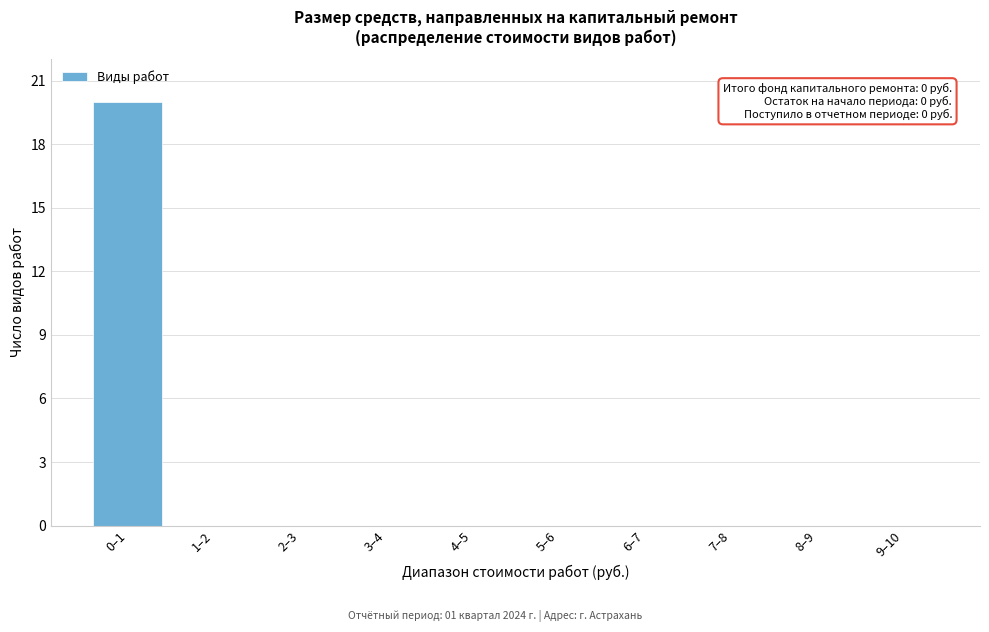

Reading left to right, what are all the values shown in this chart?

0–1=20	1–2=0	2–3=0	3–4=0	4–5=0	5–6=0	6–7=0	7–8=0	8–9=0	9–10=0